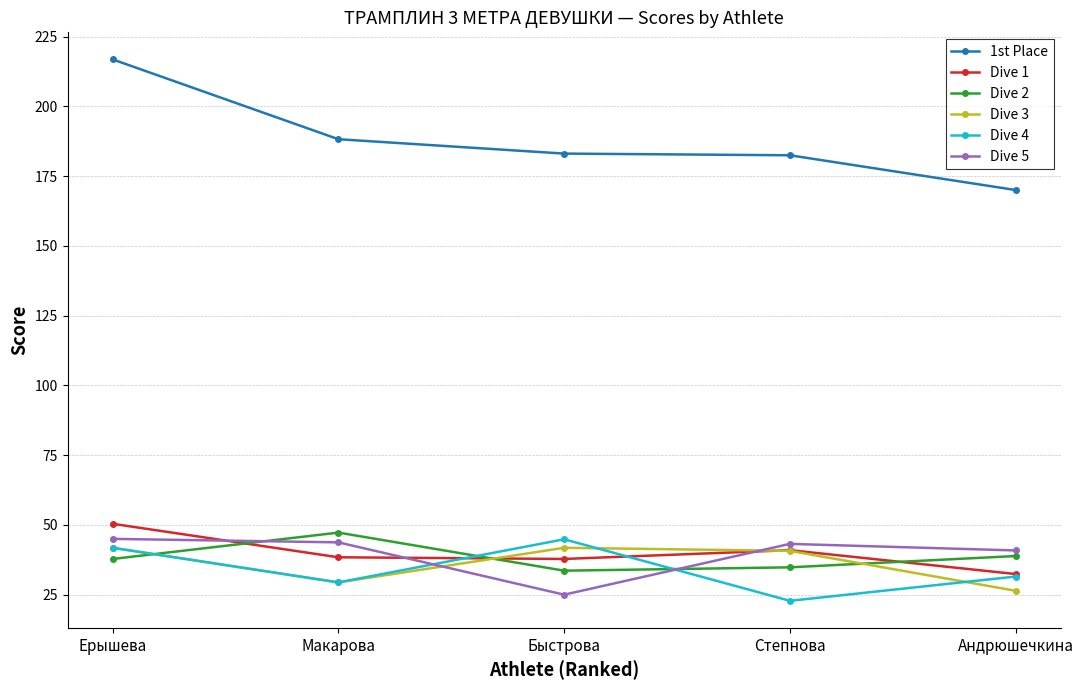

How many interior local valleys does the Dive 2 series have?

1